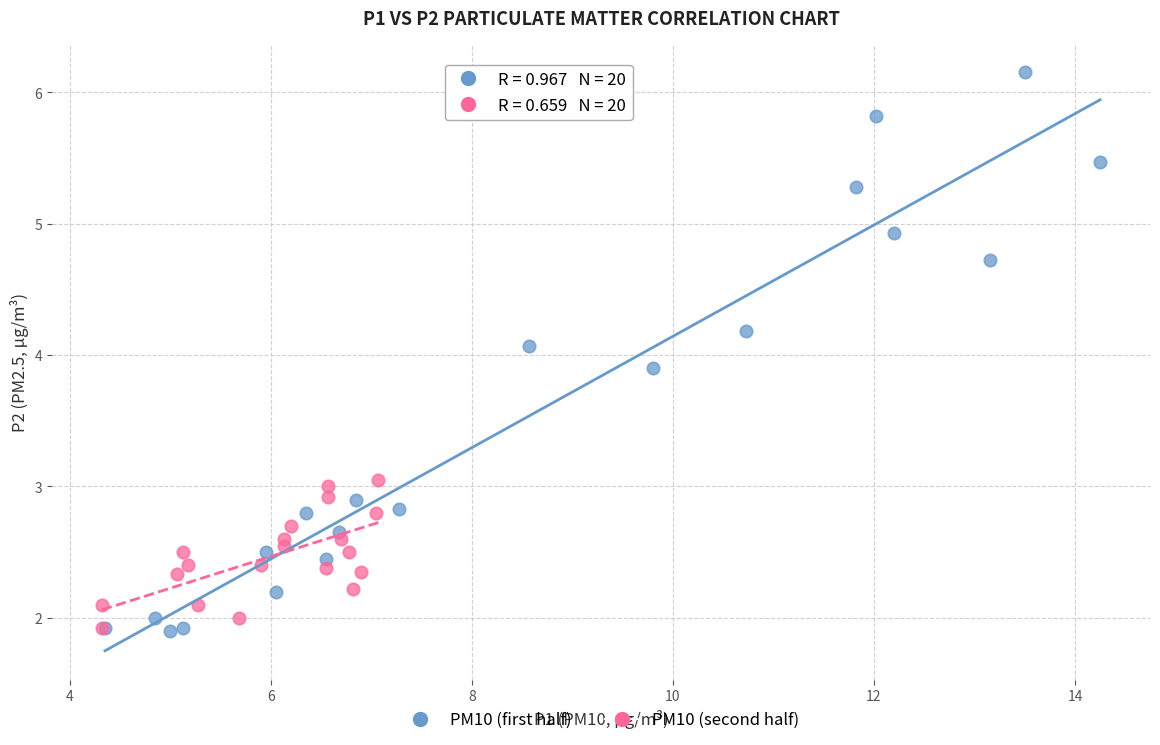

Which series contains the highest Y value?

PM10 (first half)